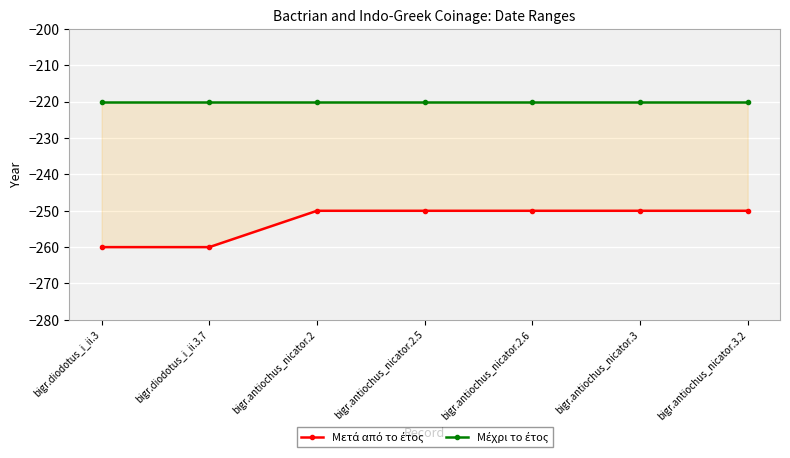

Which has a higher value, bigr.antiochus_nicator.3.2 or bigr.diodotus_i_ii.3?

bigr.antiochus_nicator.3.2